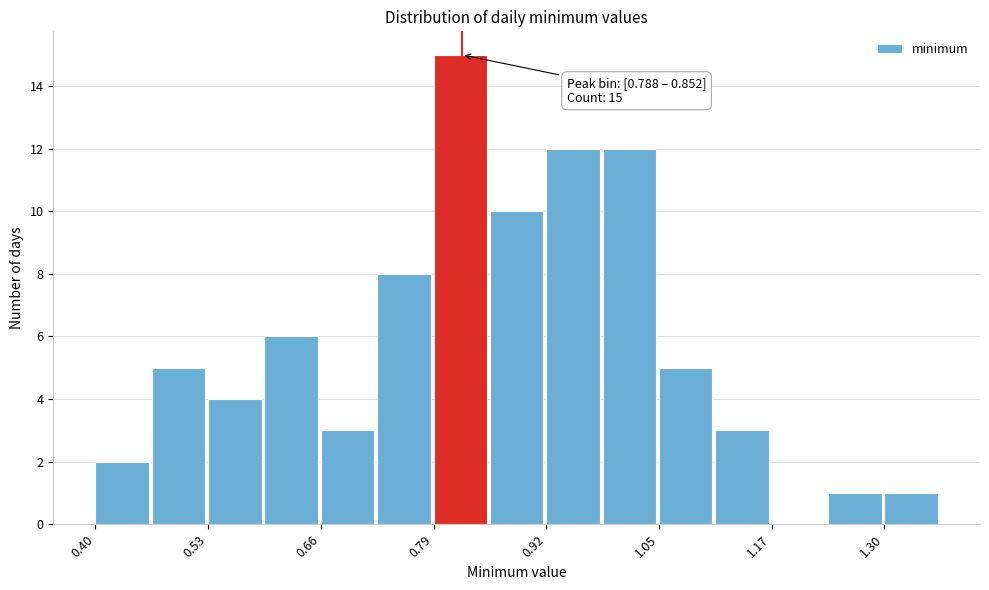

Read against the x-axis, roughly where is the centre of the tallest bar?

0.82